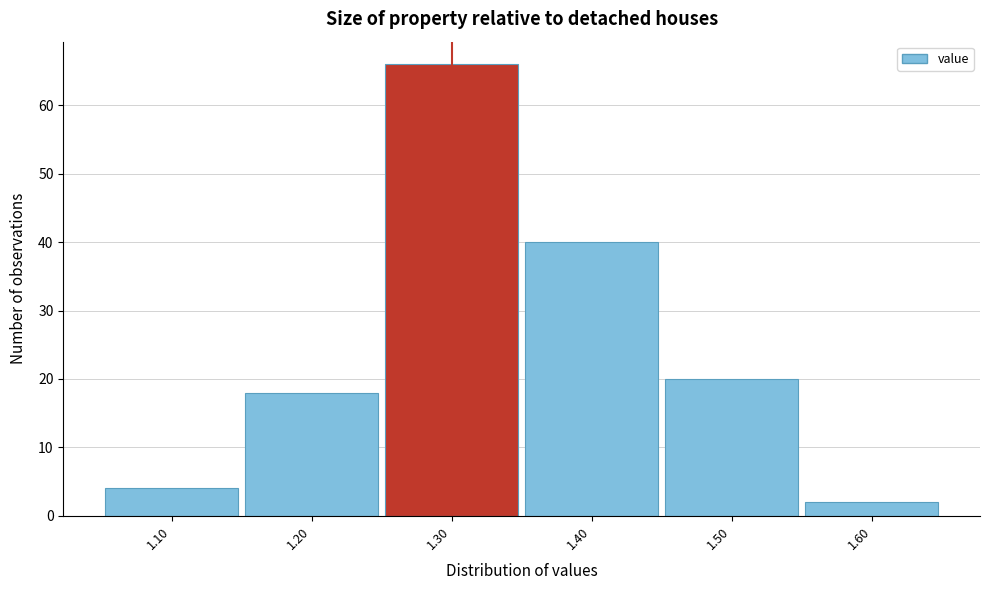

Reading left to right, list every bar in this chart as the range it spans on the x-axis followed by its height. The values are not printed on the chart, so give them approximately, as read against the axis.

1.05 to 1.15: 4
1.15 to 1.25: 18
1.25 to 1.35: 66
1.35 to 1.45: 40
1.45 to 1.55: 20
1.55 to 1.65: 2